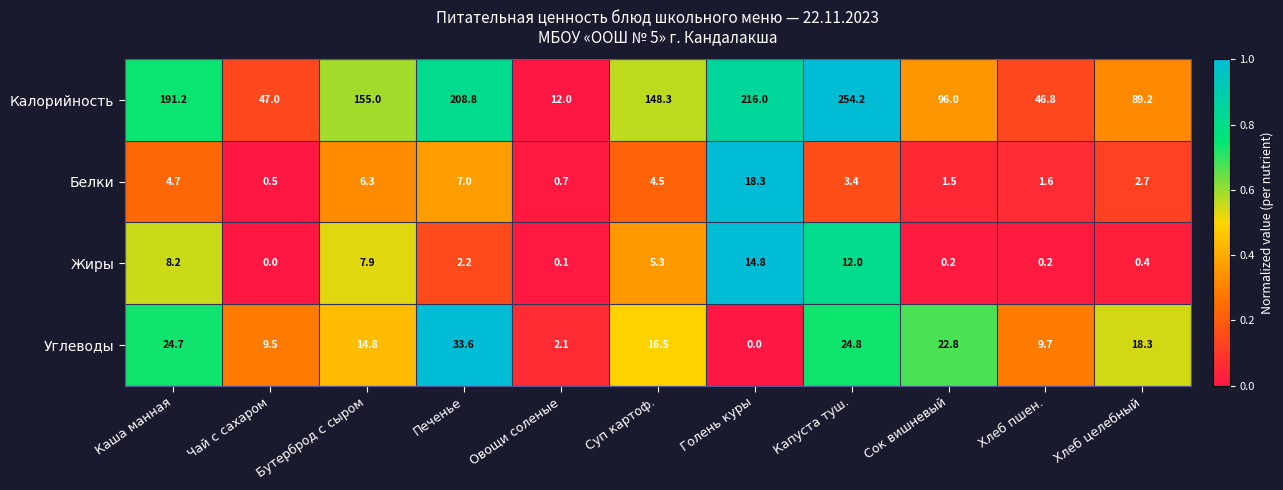

What is the spread (max minus min) of values at Каша манная?

186.5